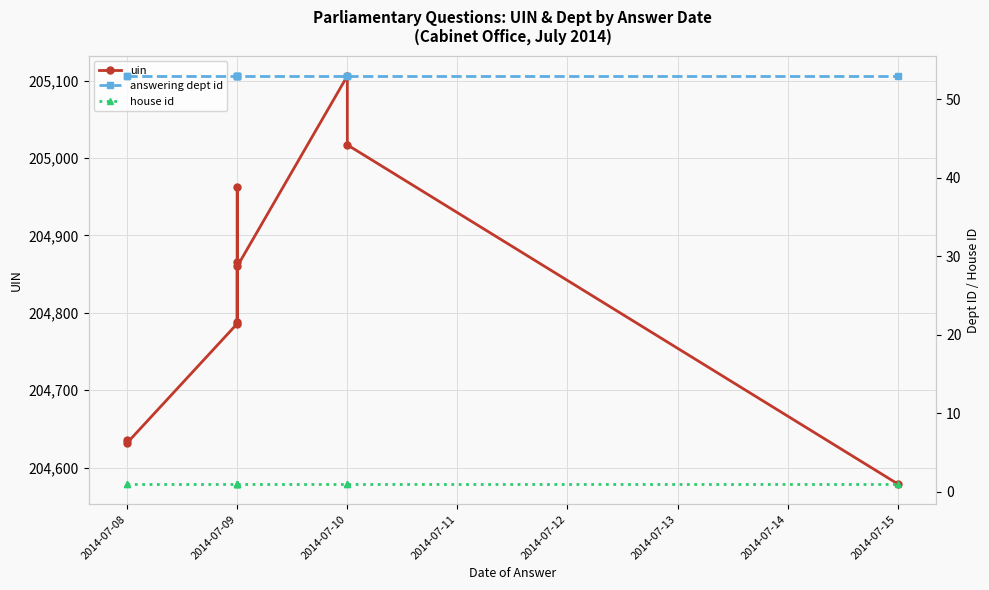

What is the value of the house id point at the 7th from the left?

1